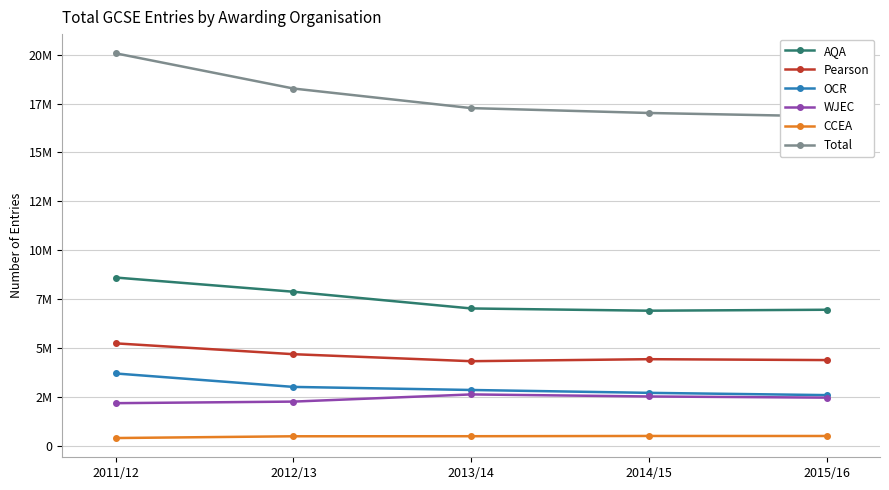

What are all the series names shown in the legend?

AQA, Pearson, OCR, WJEC, CCEA, Total